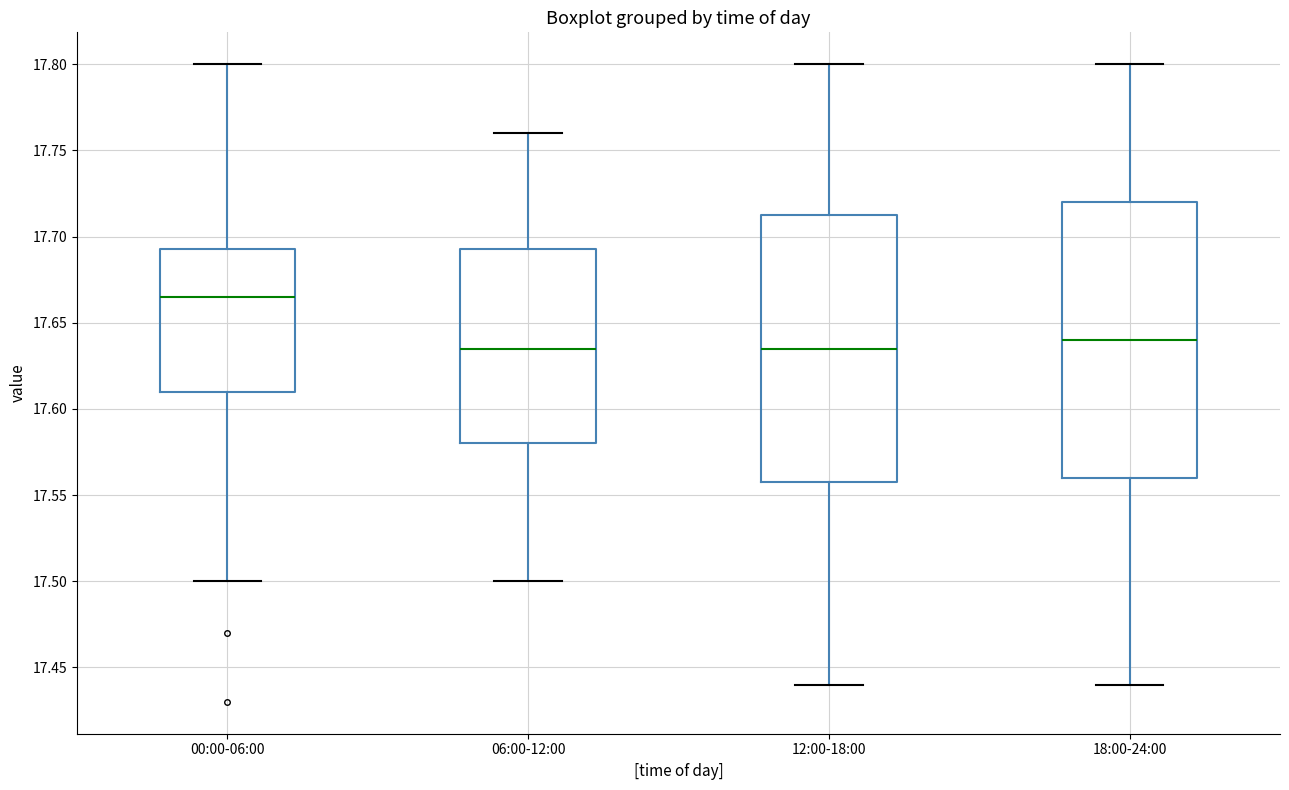

Reading left to right, read every box against the y-axis: the position of its median line, the range the box covers, and the ends of its whiskers. The values are not printed on the chart, so give them approximately, as read against the axis.

00:00-06:00: median 17.665, box 17.610 to 17.695, whiskers 17.500 to 17.800
06:00-12:00: median 17.635, box 17.580 to 17.695, whiskers 17.500 to 17.760
12:00-18:00: median 17.635, box 17.560 to 17.715, whiskers 17.440 to 17.800
18:00-24:00: median 17.640, box 17.560 to 17.720, whiskers 17.440 to 17.800